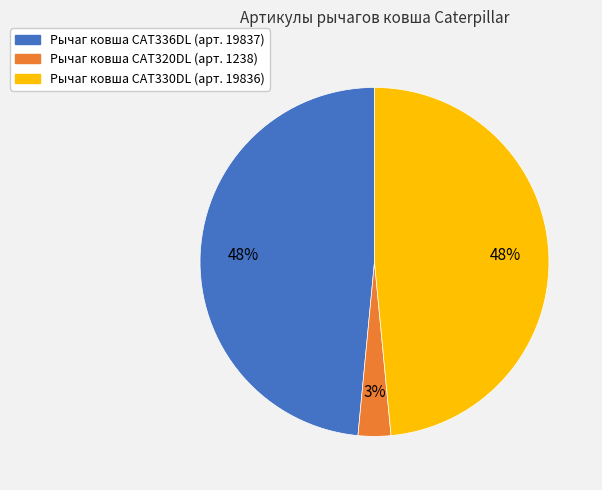

To the nearest percent, what is the average slice percentage?

33%